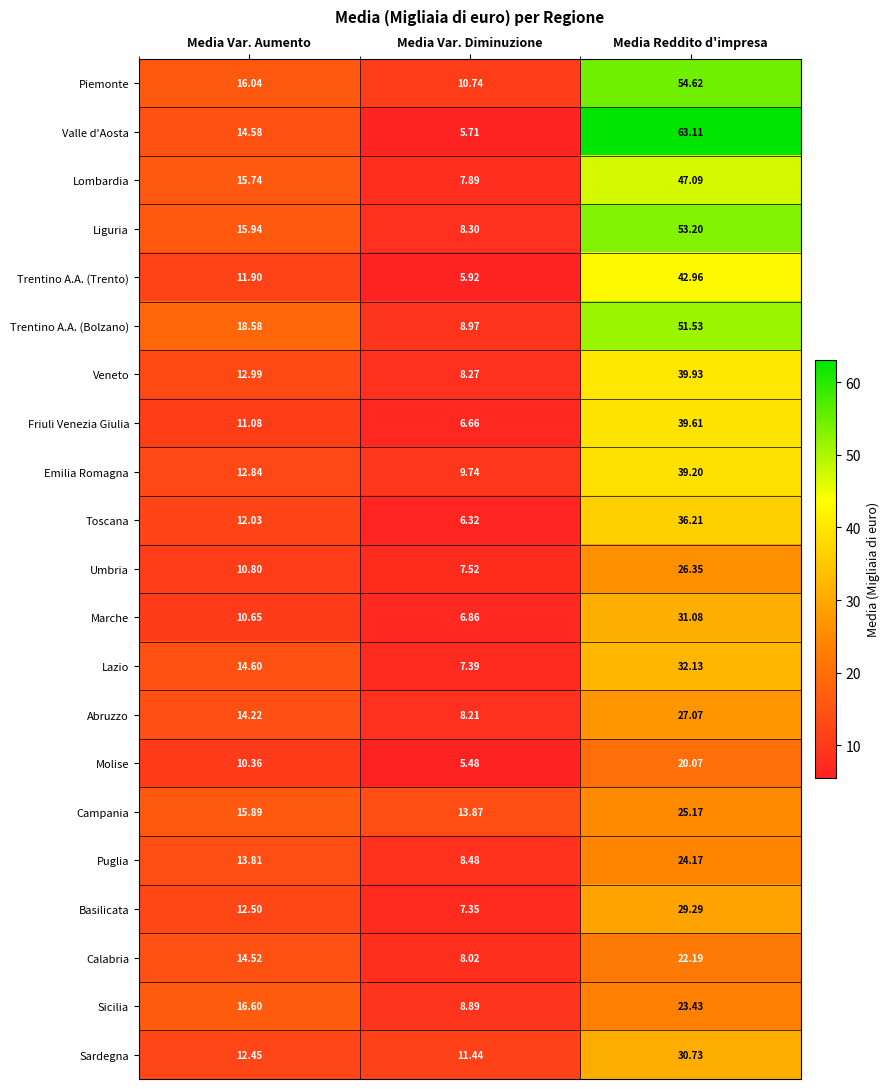

At how many categories does at least one series exceed 50?

1